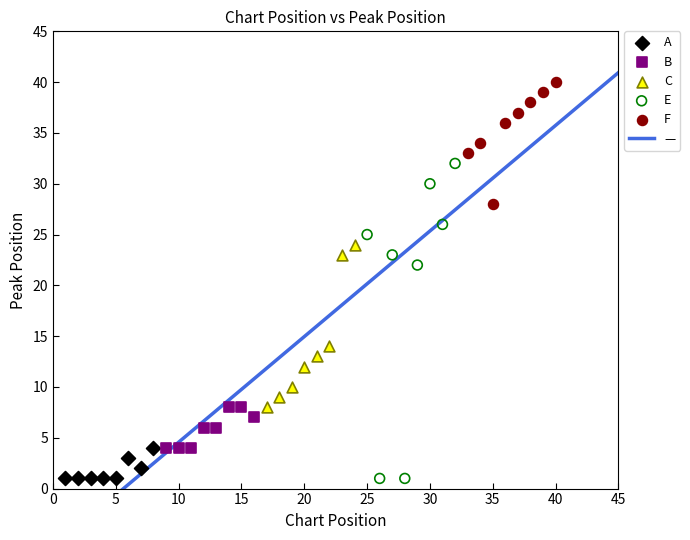

Which series has the widest spread of Y values?

E